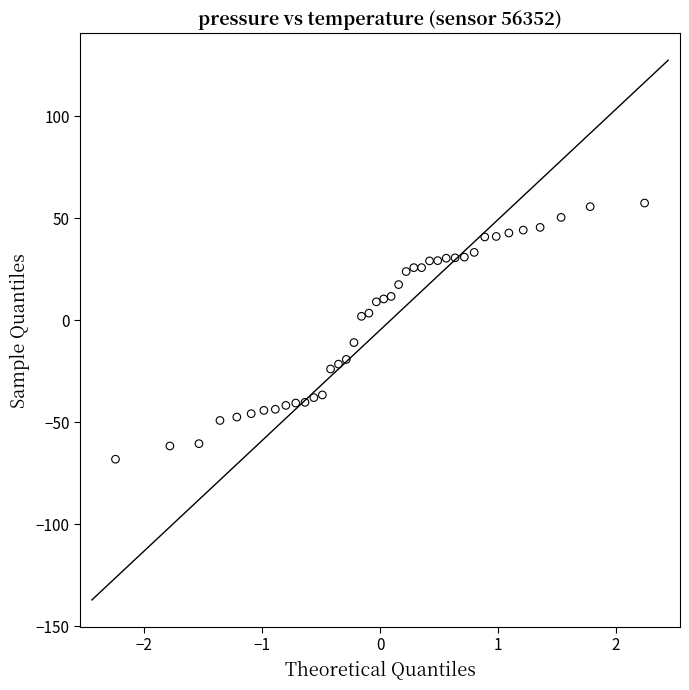

What is the range of X values (max minus min)?

4.5